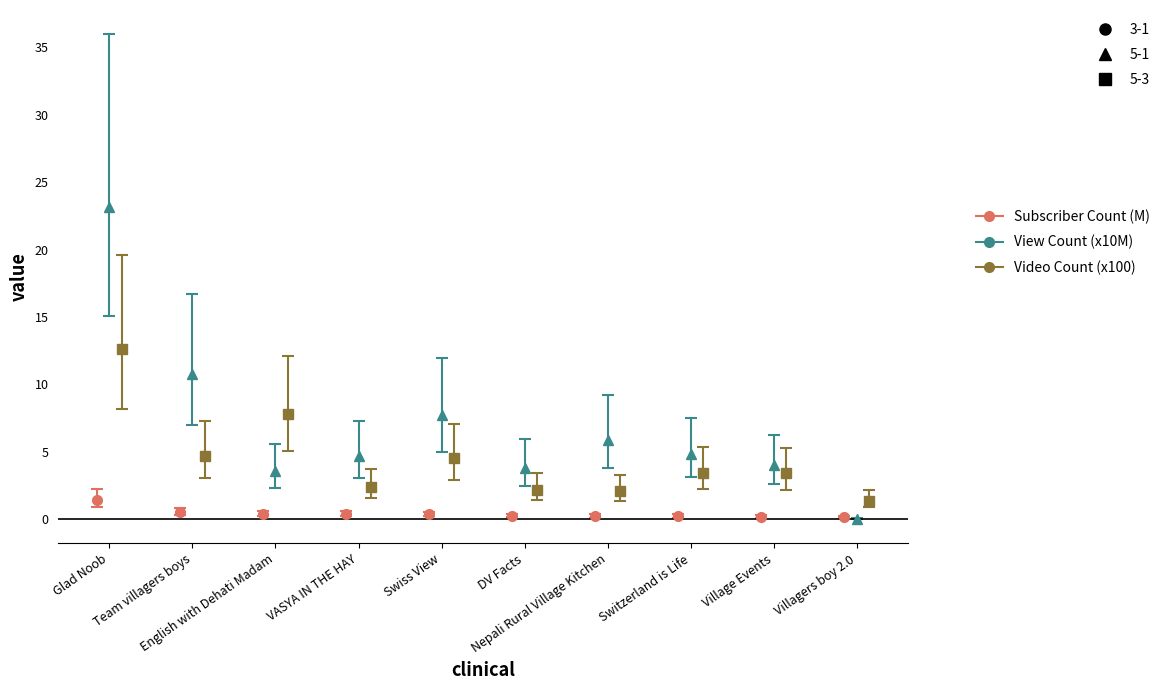

True or false: View Count has a value of 7.7 at Swiss View.

True